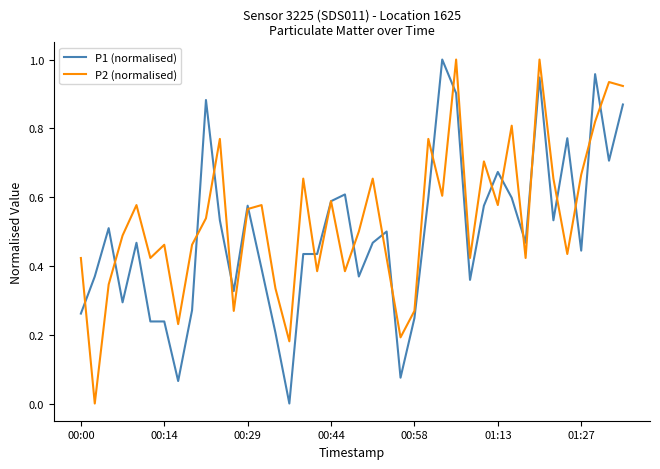

What is the difference between the maximum and minimum values in the P1 (normalised) series?

1.0